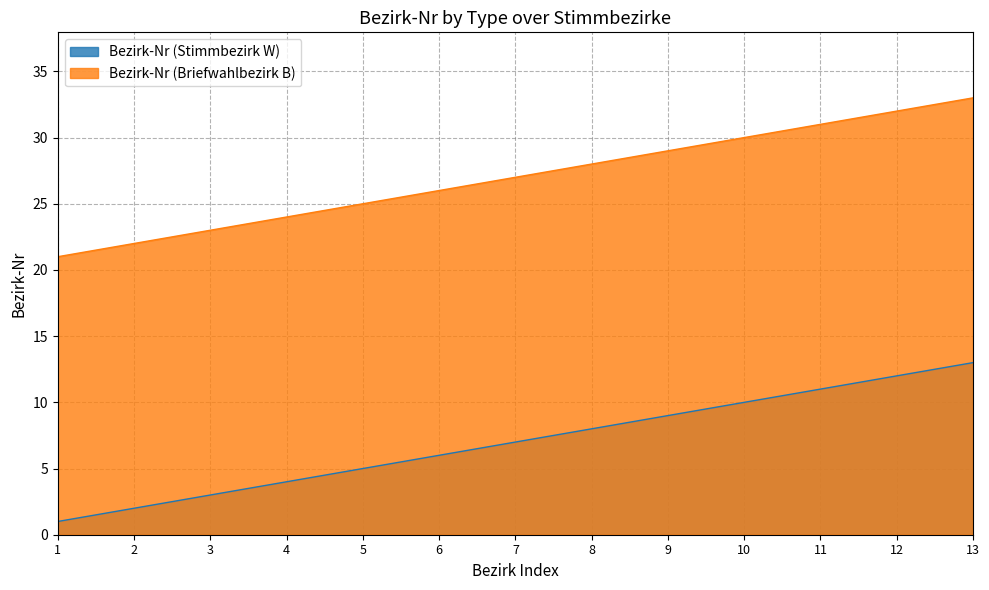

True or false: Bezirk-Nr (Briefwahlbezirk B) and Bezirk-Nr (Stimmbezirk W) cross at least once.

False